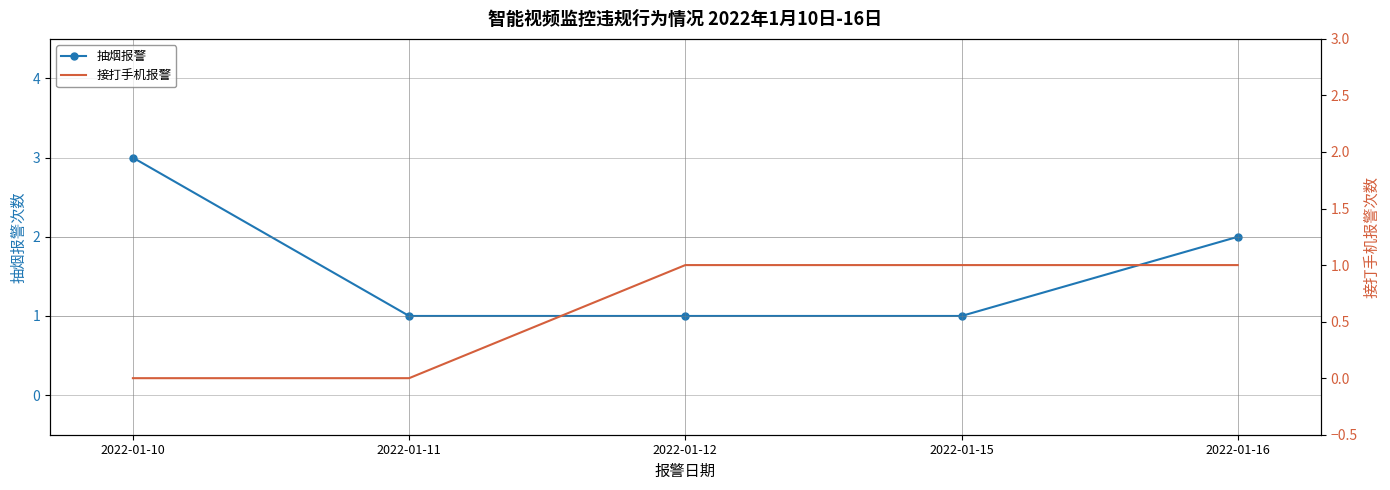

The 抽烟报警 series shows 1 at 2022-01-11. True or false?

True